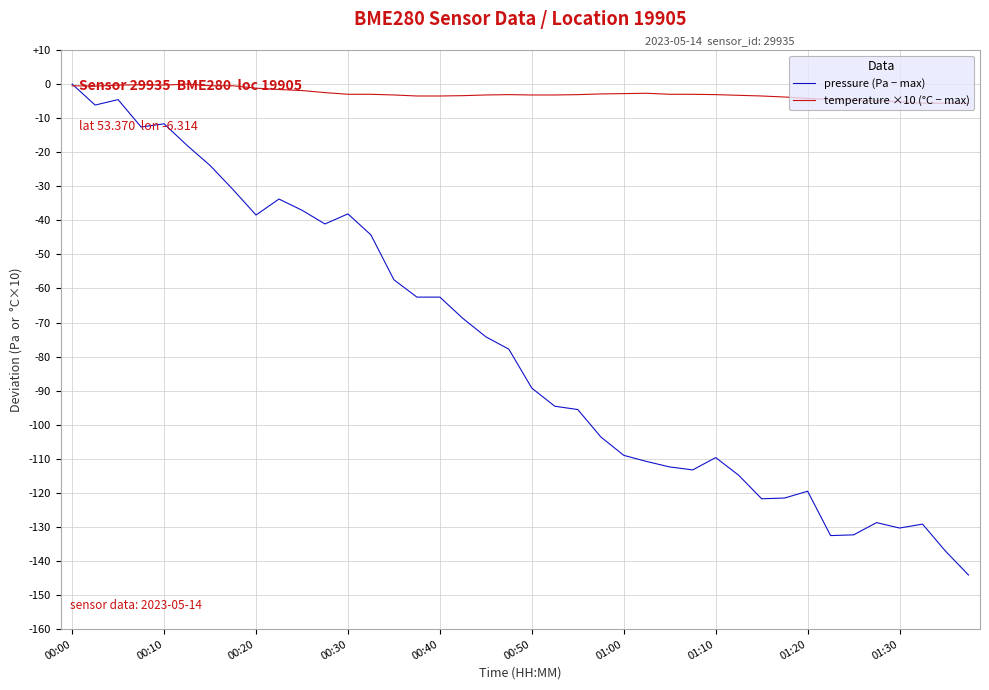

Which series has the widest spread of values?

pressure (Pa − max)